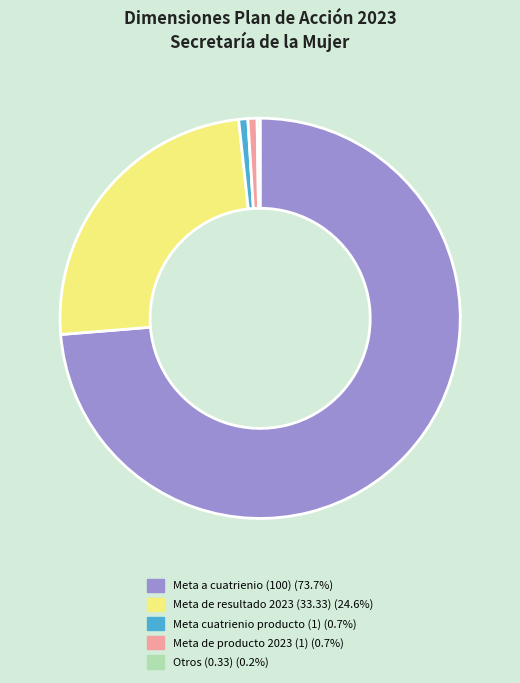

Do Meta de resultado 2023 (33.33) (24.6%) and Meta a cuatrienio (100) (73.7%) together represent more than half of the pie?

Yes